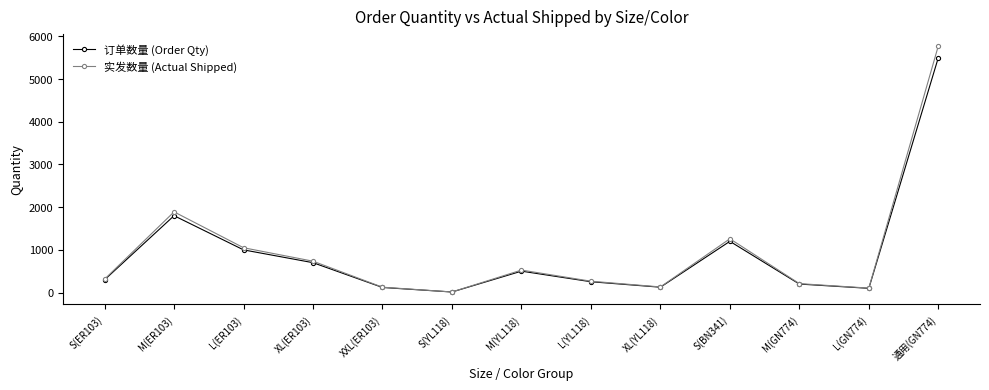

Does the chart have visible grid lines?

No